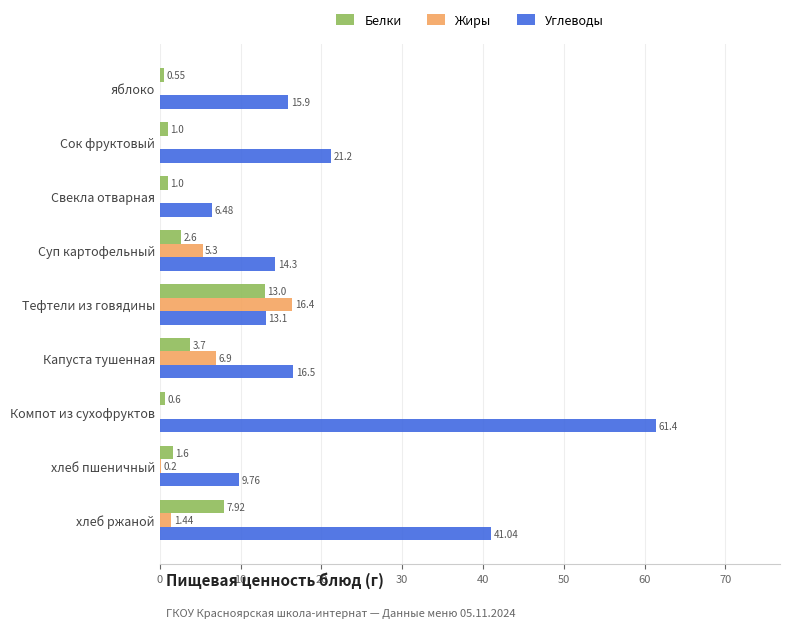

Which series changed the most between яблоко and хлеб пшеничный?

Углеводы